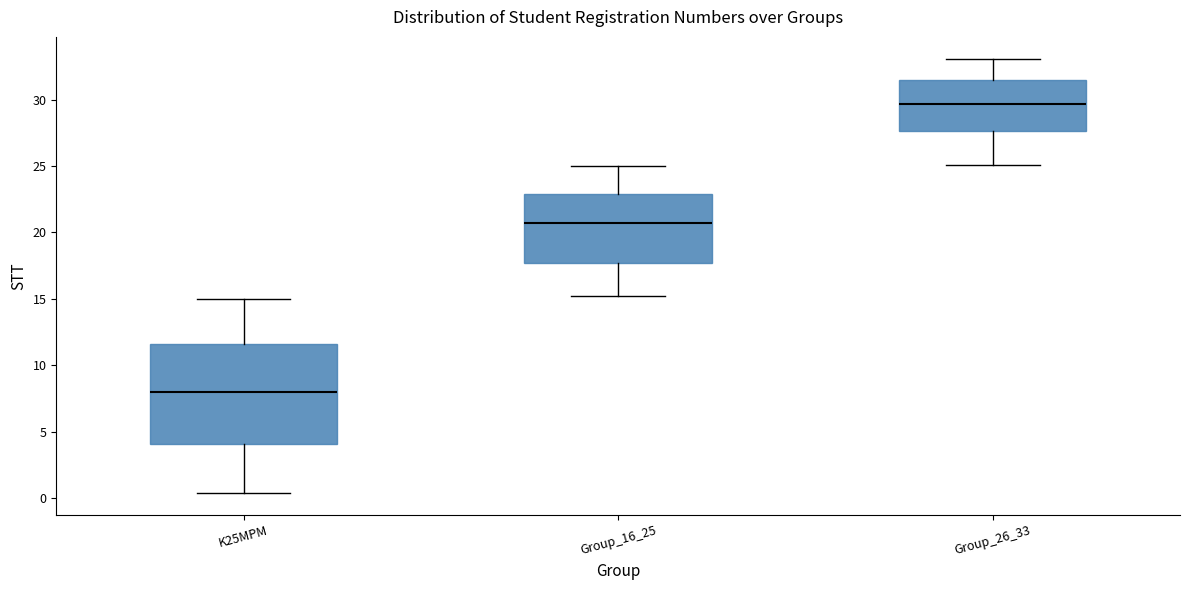

Which box's median line is the highest?

Group_26_33